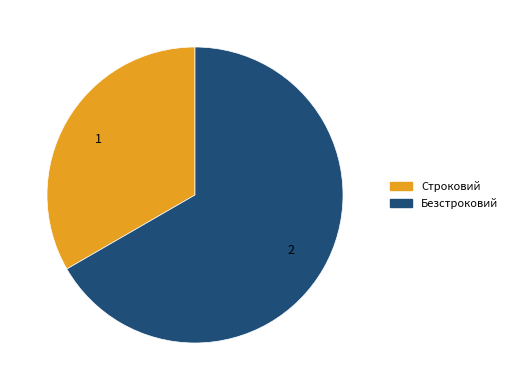

Is the sum of Строковий and Безстроковий greater than half?

Yes